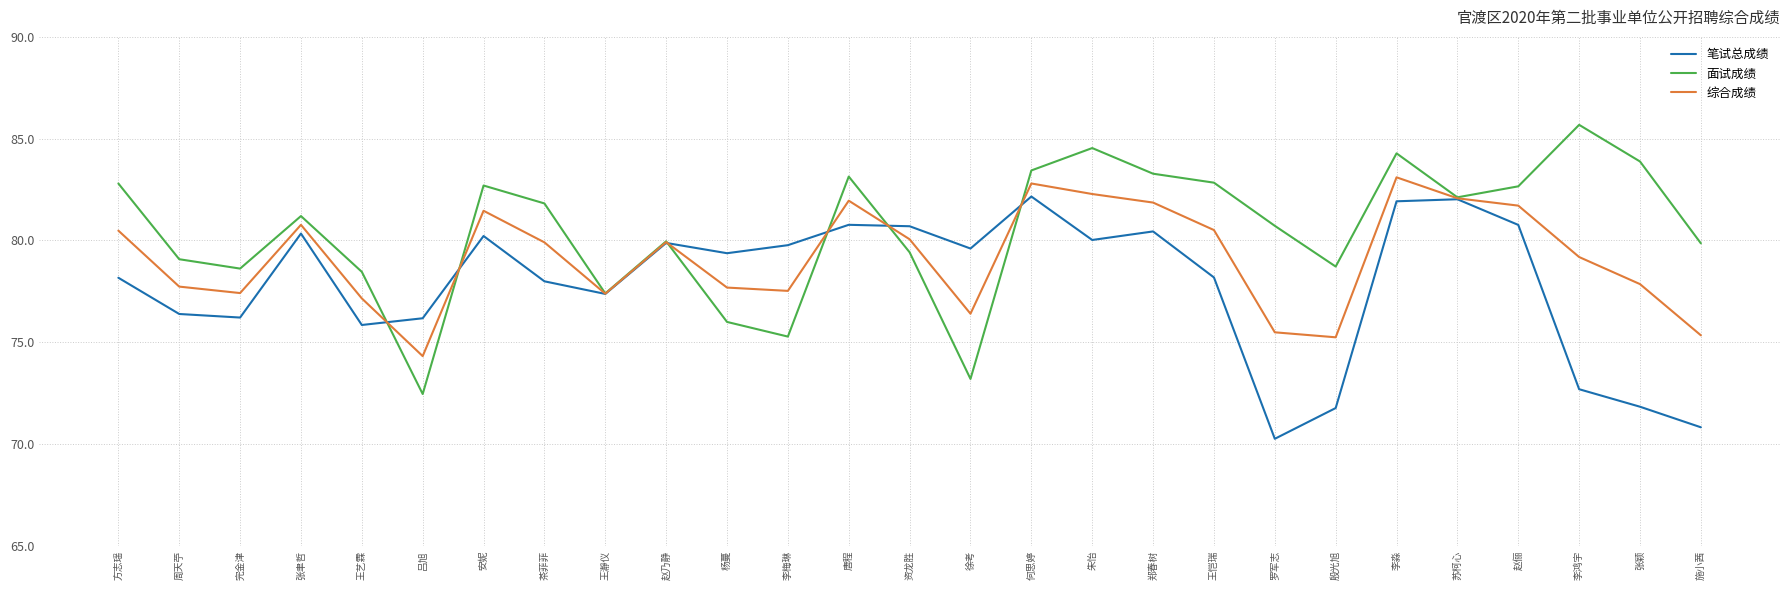

Is it true that 笔试总成绩 equals 97.1 at 罗军志?

False